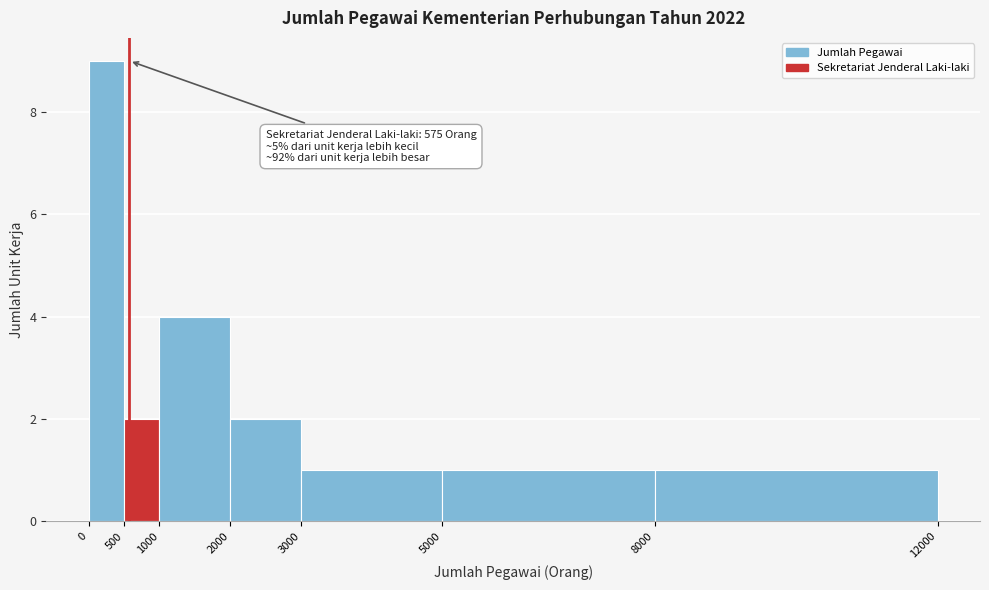

Over which range of the x-axis is the bar tallest?

0 to 500